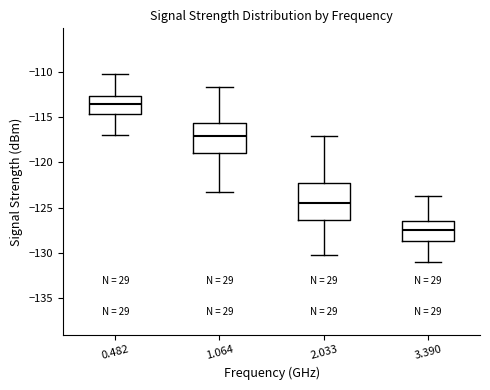

Reading left to right, read every box against the y-axis: the position of its median line, the range the box covers, and the ends of its whiskers. The values are not printed on the chart, so give them approximately, as read against the axis.

0.482: median -113.5, box -114.5 to -112.5, whiskers -117.0 to -110.0
1.064: median -117.0, box -119.0 to -115.5, whiskers -123.5 to -111.5
2.033: median -124.5, box -126.5 to -122.5, whiskers -130.0 to -117.0
3.390: median -127.5, box -128.5 to -126.5, whiskers -131.0 to -123.5